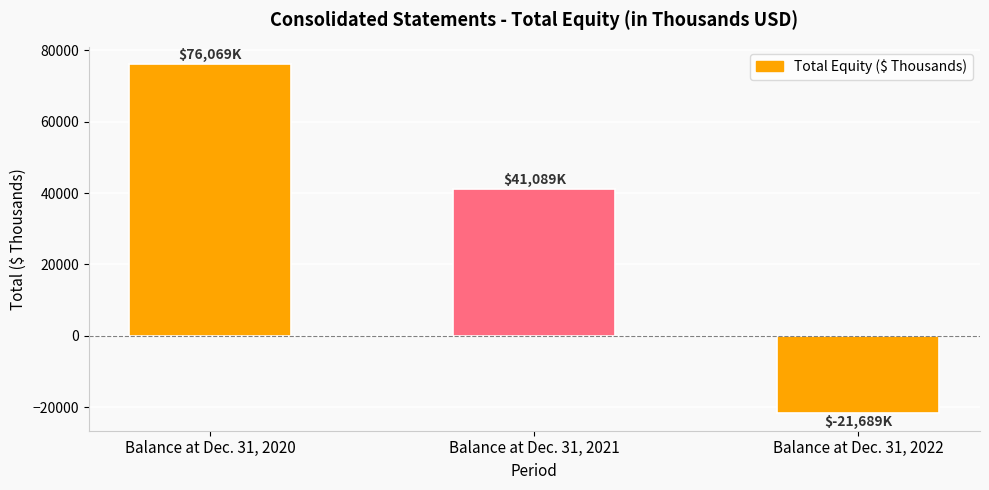

Are the bars grouped side by side (vs. stacked)?

No